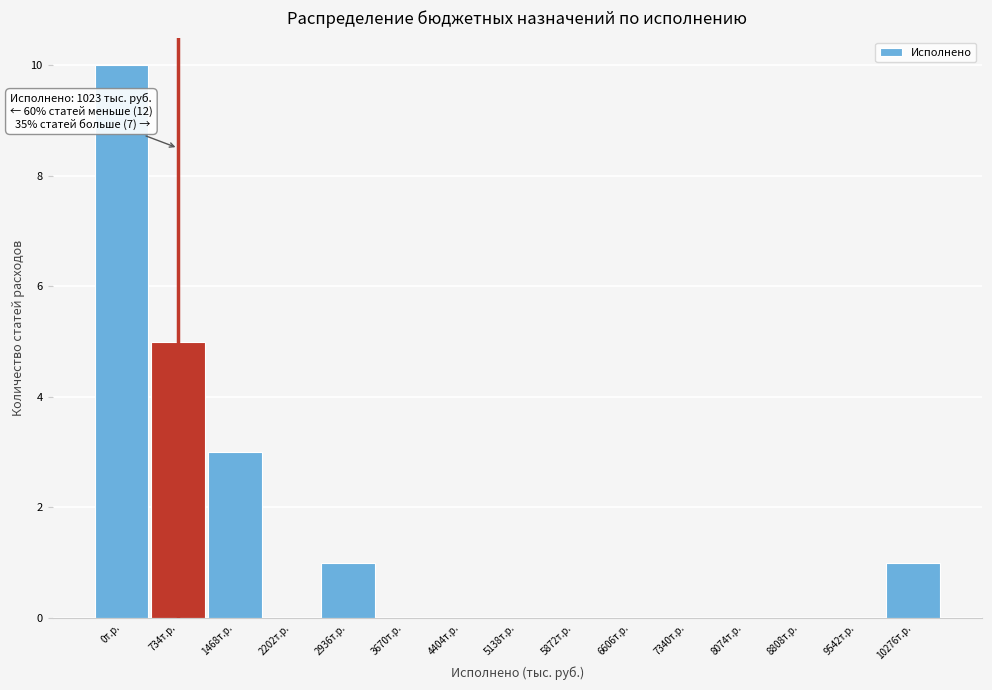

Reading left to right, transcribe all the data shown in this chart.

0т.р.=10	734т.р.=5	1468т.р.=3	2202т.р.=0	2936т.р.=1	3670т.р.=0	4404т.р.=0	5138т.р.=0	5872т.р.=0	6606т.р.=0	7340т.р.=0	8074т.р.=0	8808т.р.=0	9542т.р.=0	10276т.р.=1